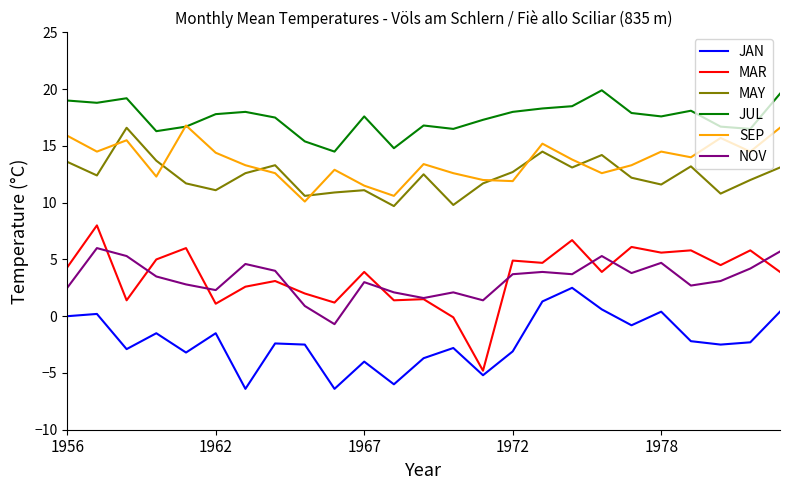

True or false: JAN and SEP intersect in this chart.

False